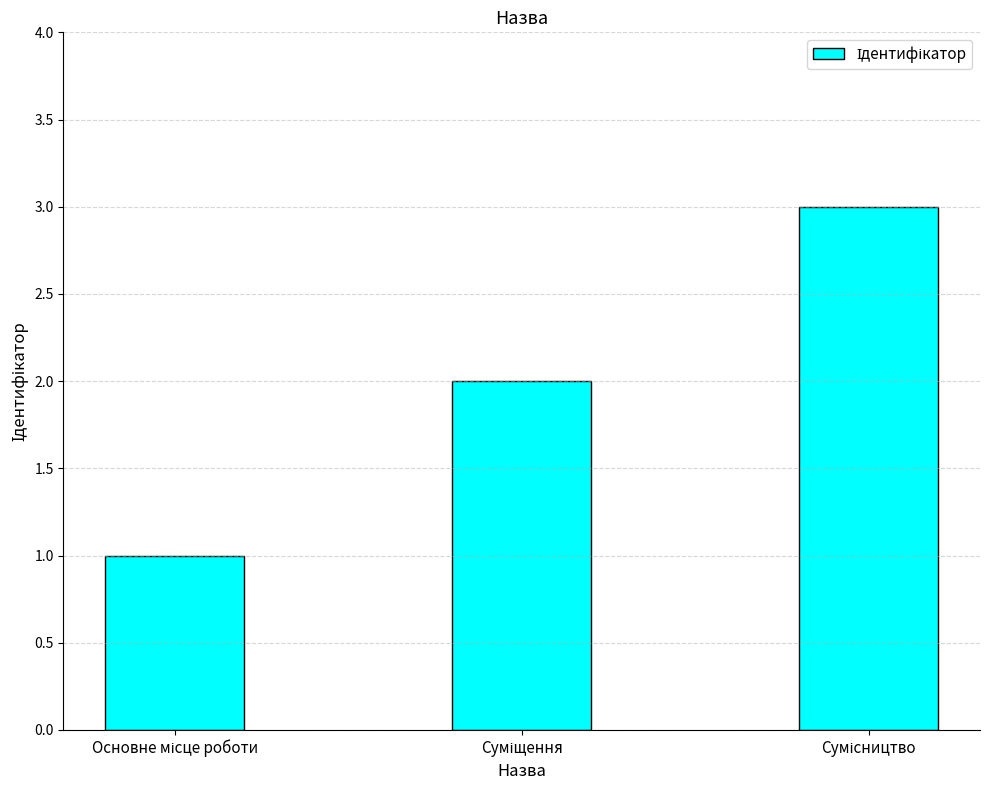

What is the maximum value shown in the chart?

3